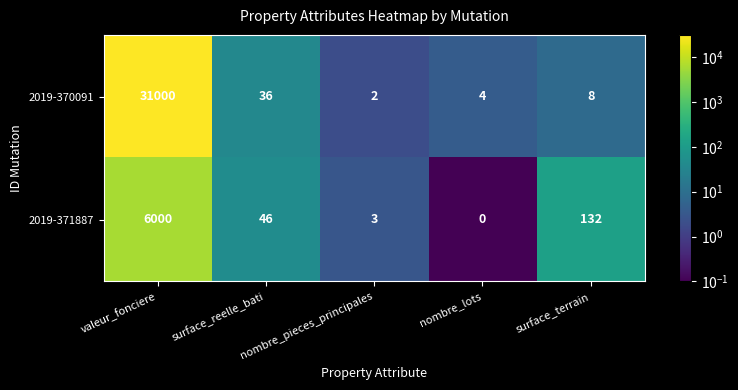

Rank the series at surface_reelle_bati from lowest to highest value.

2019-370091, 2019-371887